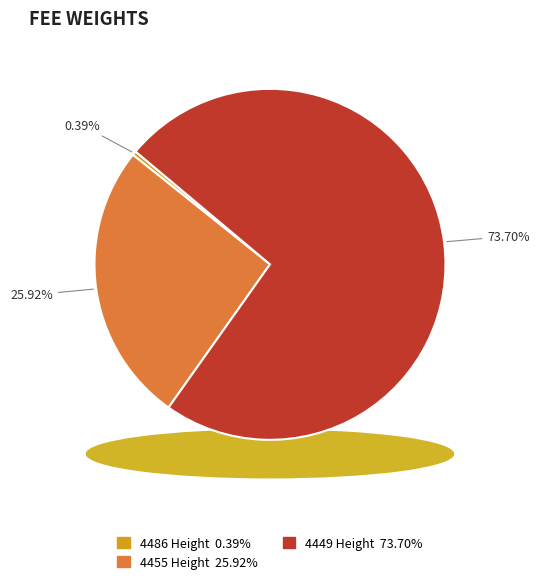

Which has a higher value, 4486 or 4449?

4449